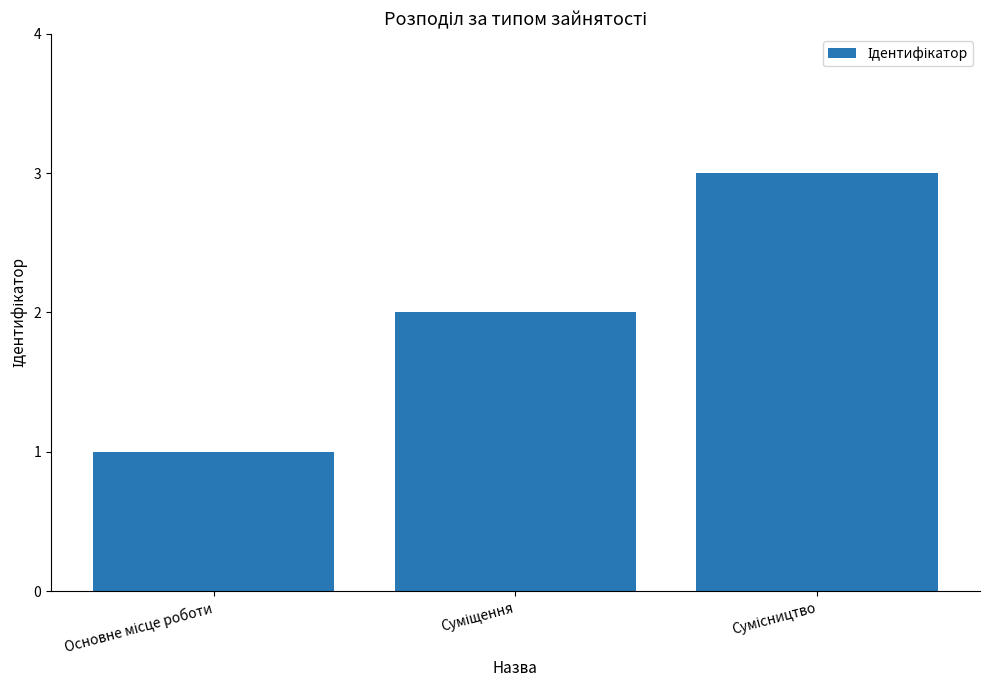

What is the sum of all values?

6